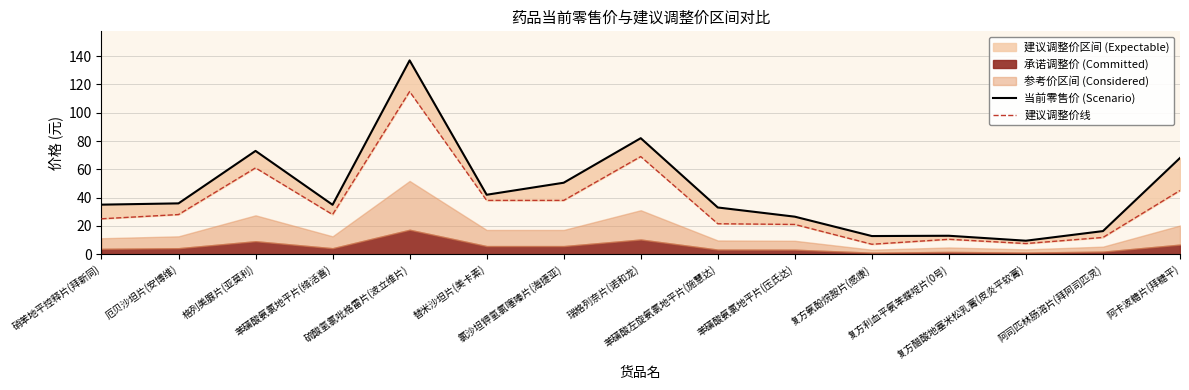

Which series changed the most between 苯磺酸氨氯地平片(络活喜) and 阿卡波糖片(拜糖平)?

当前零售价 (Scenario)